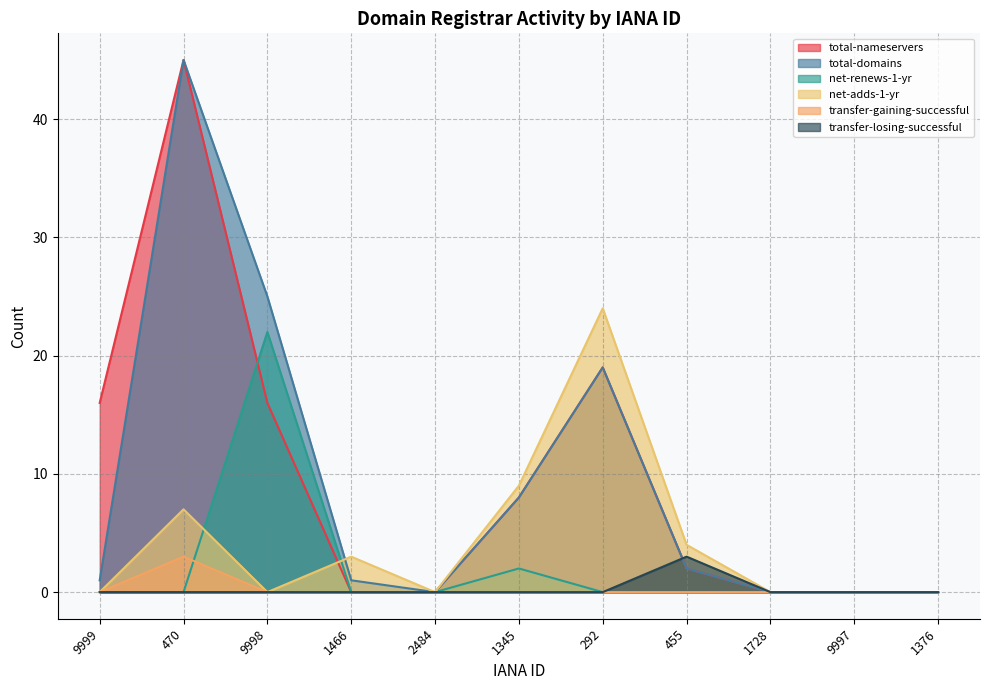

At which category is the sum across all series the highest?

470